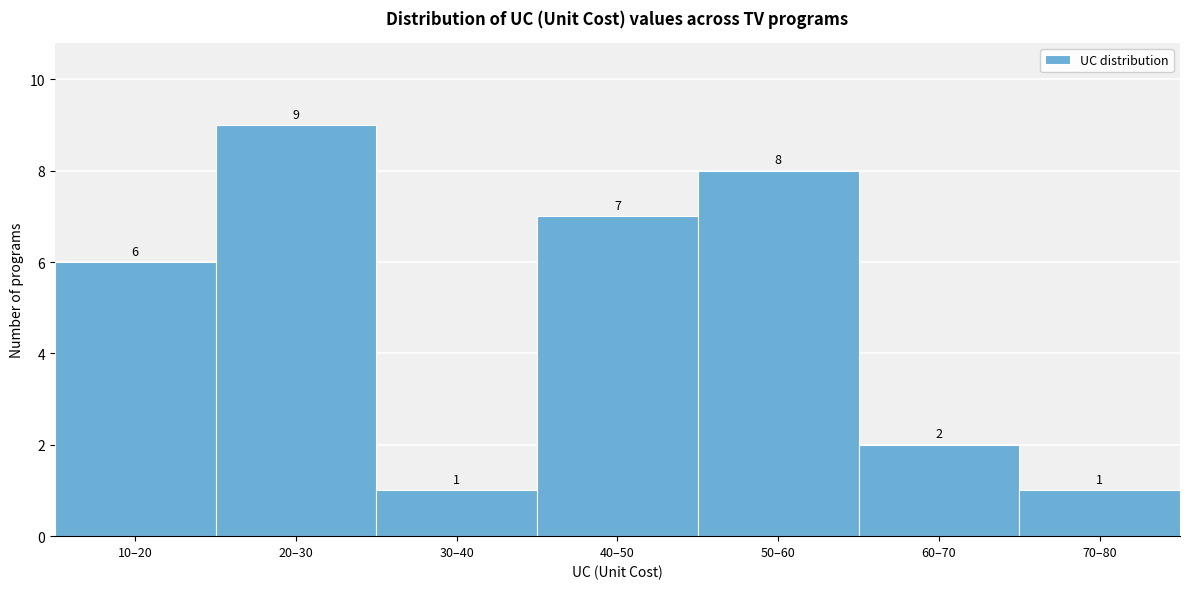

Reading left to right, transcribe all the data shown in this chart.

6	9	1	7	8	2	1